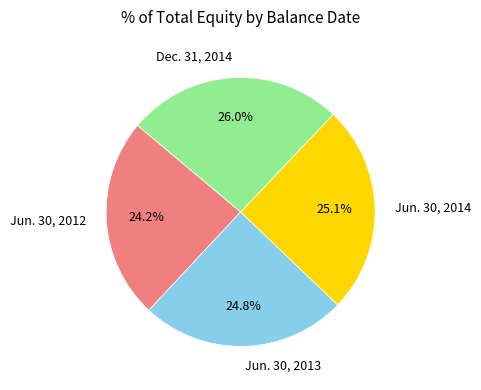

To the nearest percent, what is the difference between the largest and smallest slice percentages?

2%